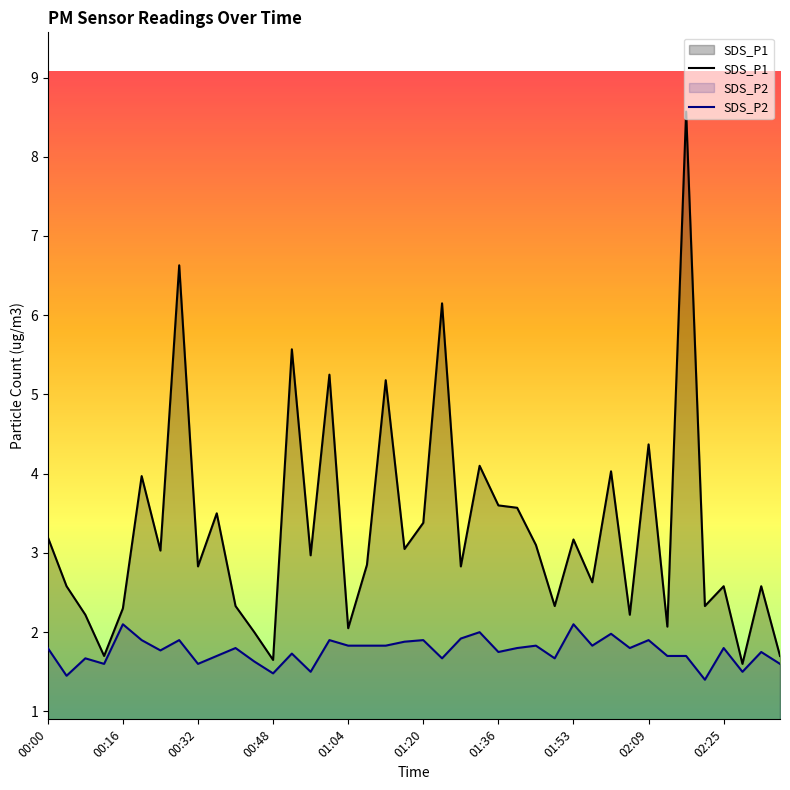

Between 00:32 and 01:32, which is larger?

01:32